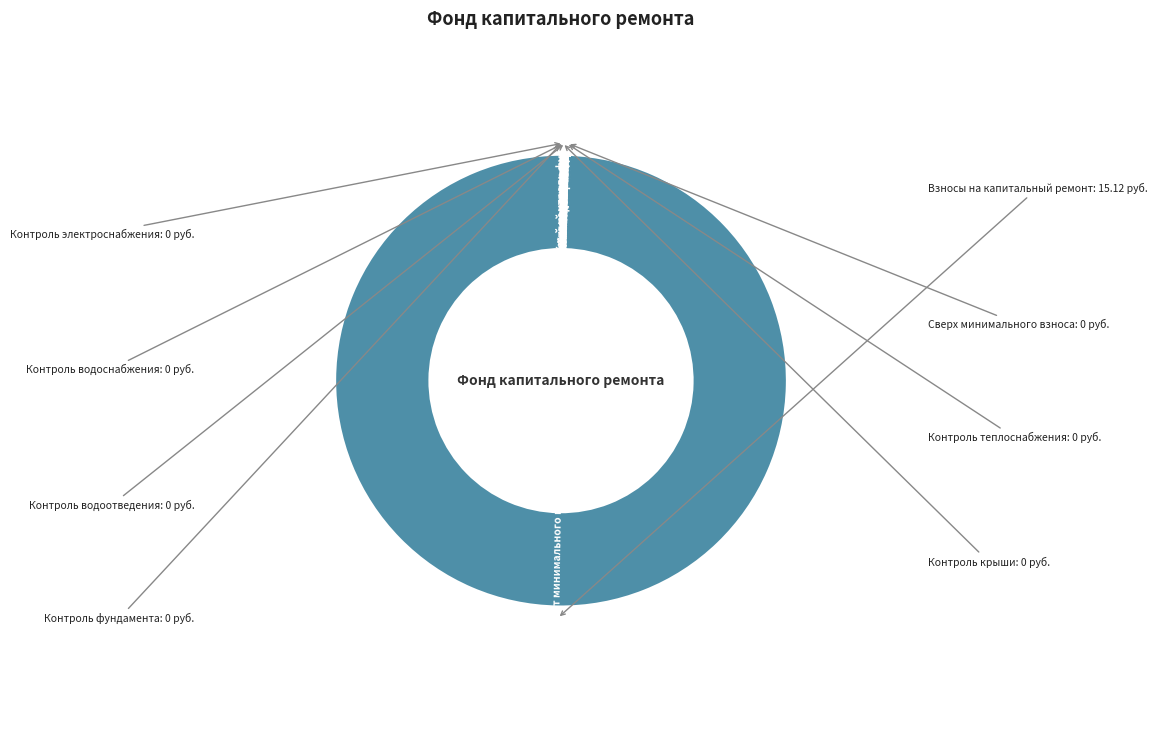

The за счет минимального взноса slice represents 92% of the pie. True or false?

False